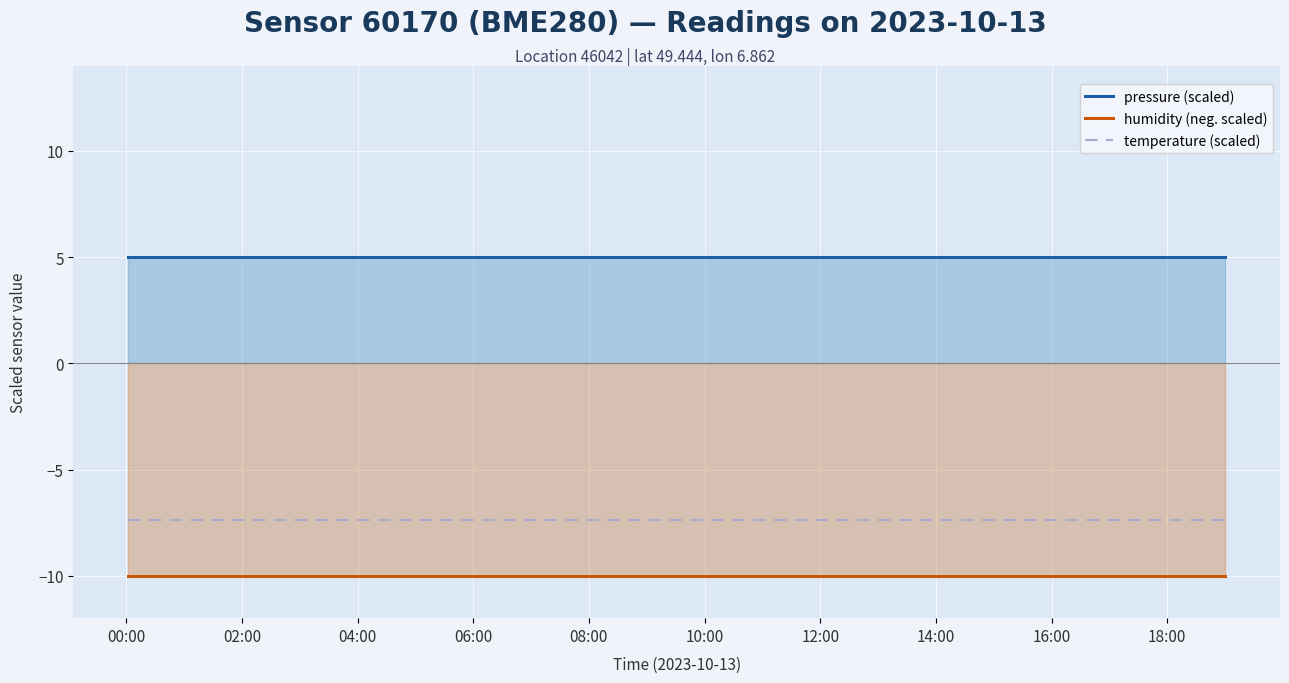

Reading left to right, transcribe all the data shown in this chart.

pressure (scaled): 5.0	5.0	5.0	5.0	5.0	5.0	5.0	5.0	5.0	5.0	5.0	5.0	5.0	5.0	5.0	5.0	5.0	5.0	5.0	5.0
humidity (neg. scaled): -10.0	-10.0	-10.0	-10.0	-10.0	-10.0	-10.0	-10.0	-10.0	-10.0	-10.0	-10.0	-10.0	-10.0	-10.0	-10.0	-10.0	-10.0	-10.0	-10.0
temperature (scaled): -7.4	-7.4	-7.4	-7.4	-7.4	-7.4	-7.4	-7.4	-7.4	-7.4	-7.4	-7.4	-7.4	-7.4	-7.4	-7.4	-7.4	-7.4	-7.4	-7.4